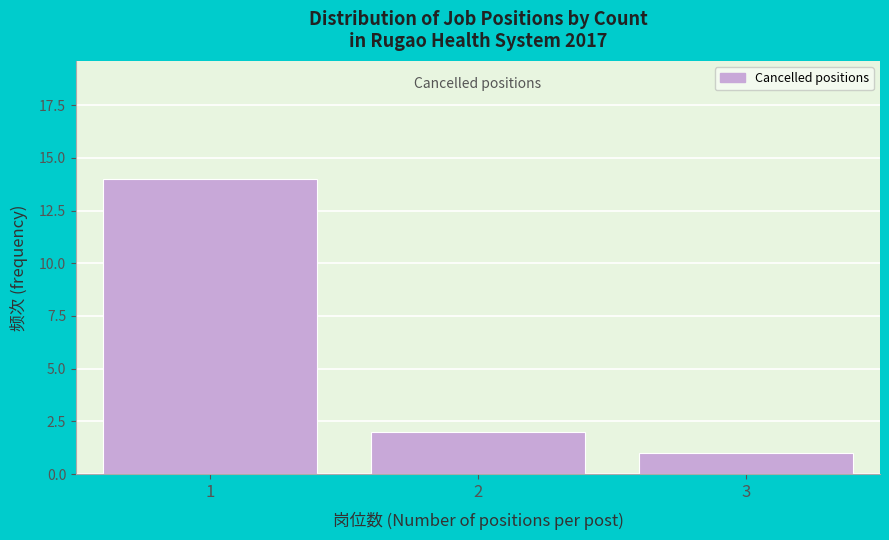

Reading left to right, list every bar in this chart as the range it spans on the x-axis followed by its height. The values are not printed on the chart, so give them approximately, as read against the axis.

0.5 to 1.5: 14
1.5 to 2.5: 2
2.5 to 3.5: 1